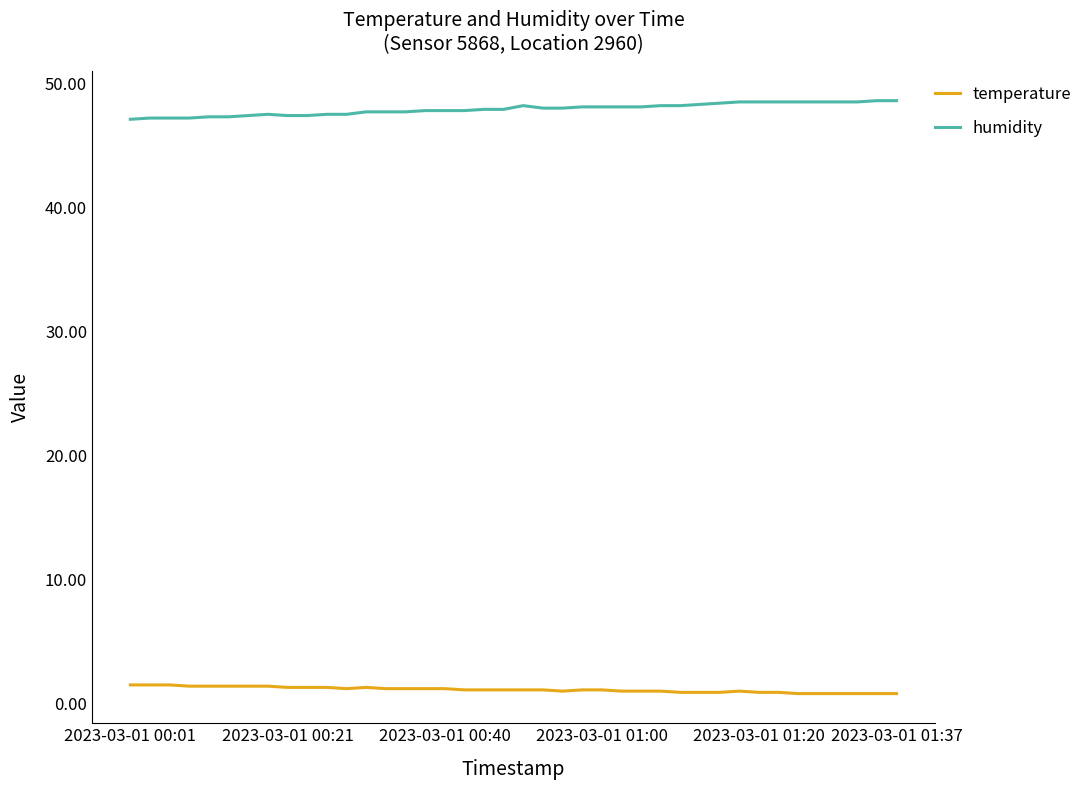

What is the maximum value shown in the chart?

48.6